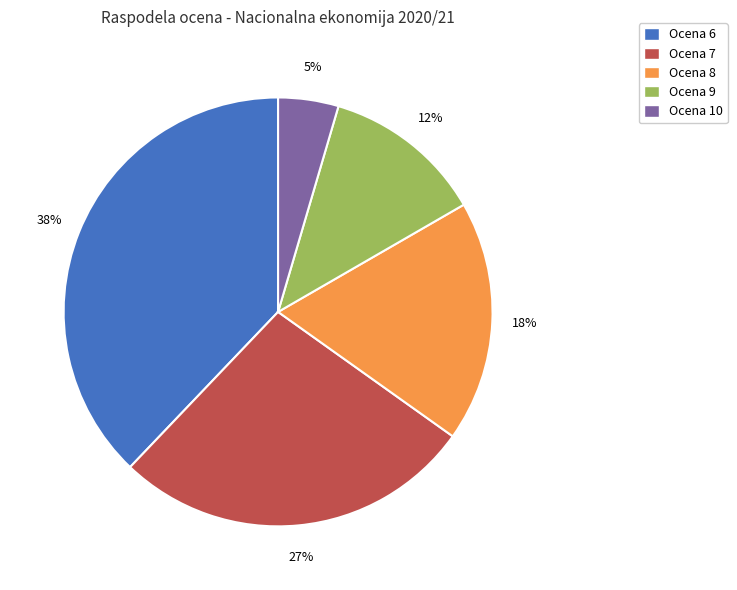

To the nearest percent, what is the difference between the largest and smallest slice percentages?

33%